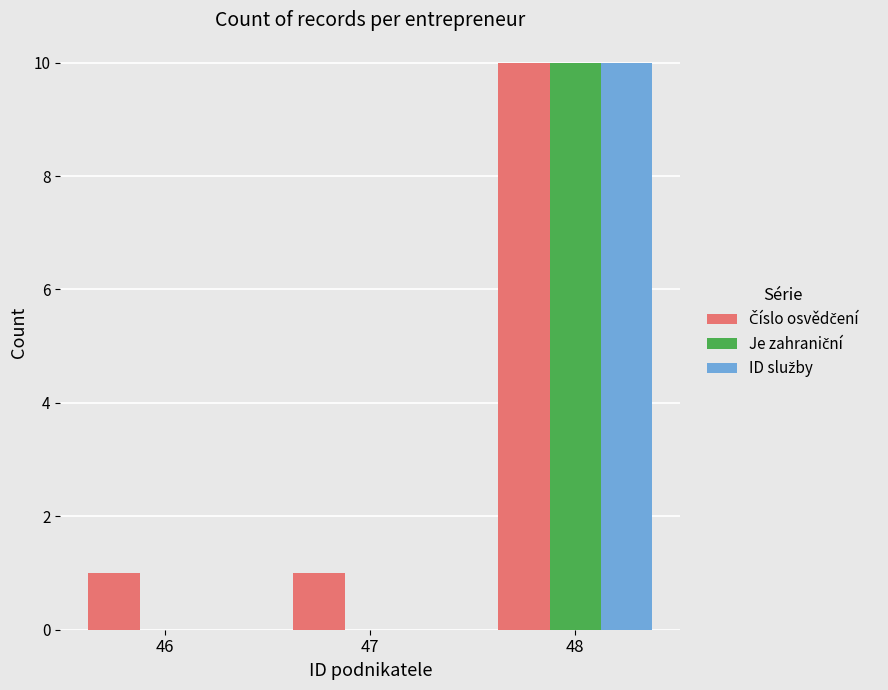

What is the maximum value shown in the chart?

10